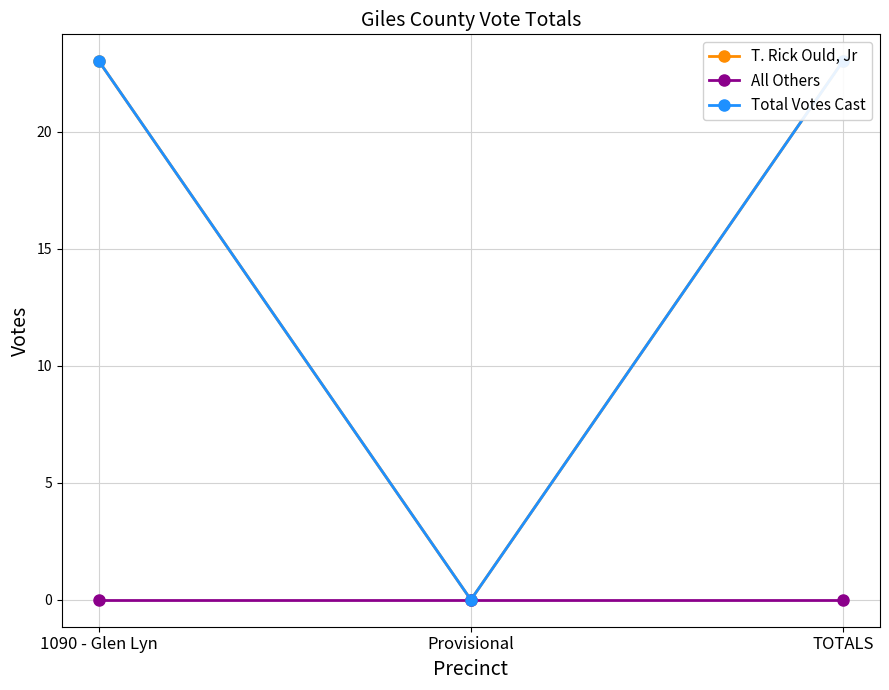

What is the difference between the second highest and minimum values in the Total Votes Cast series?

23